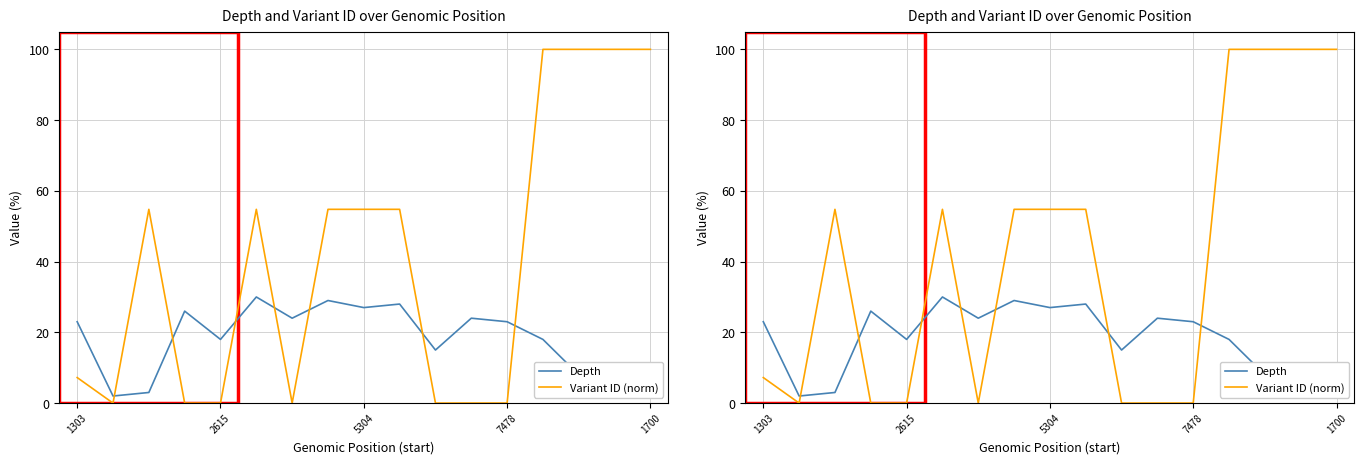

True or false: Variant ID (norm) has more than 1 interior local peaks.

True